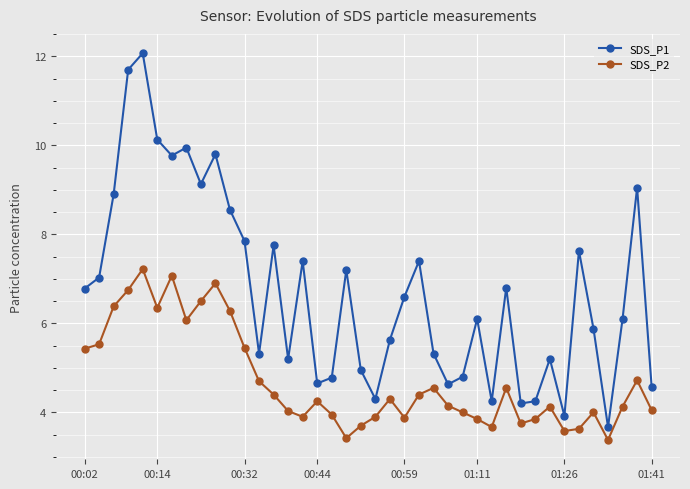

What is the value of the SDS_P2 point at the 39th from the left?

4.7